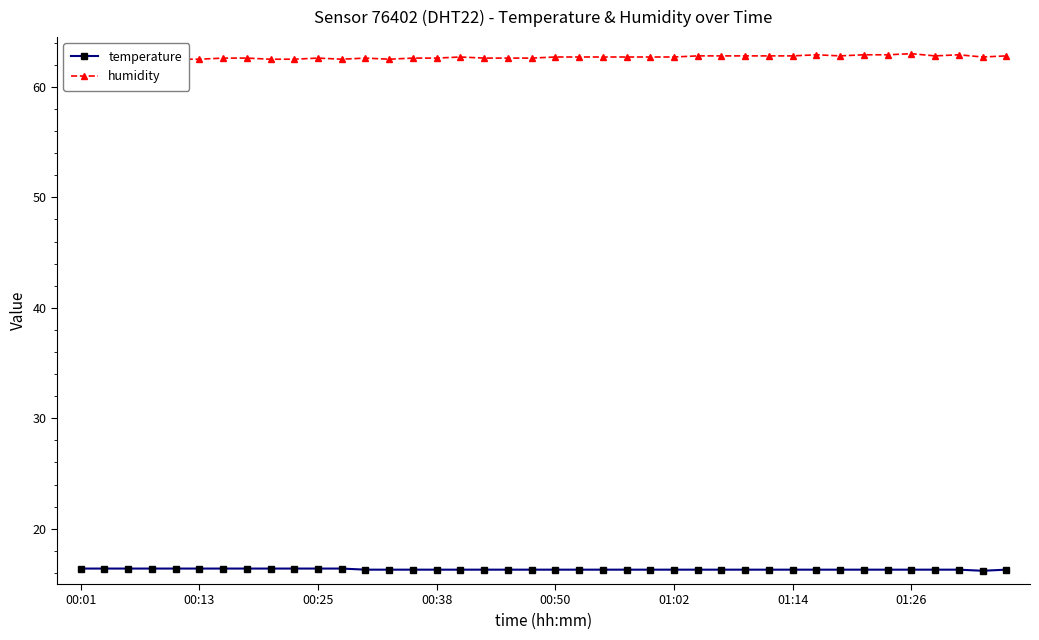

How many distinct data groups are displayed?

2